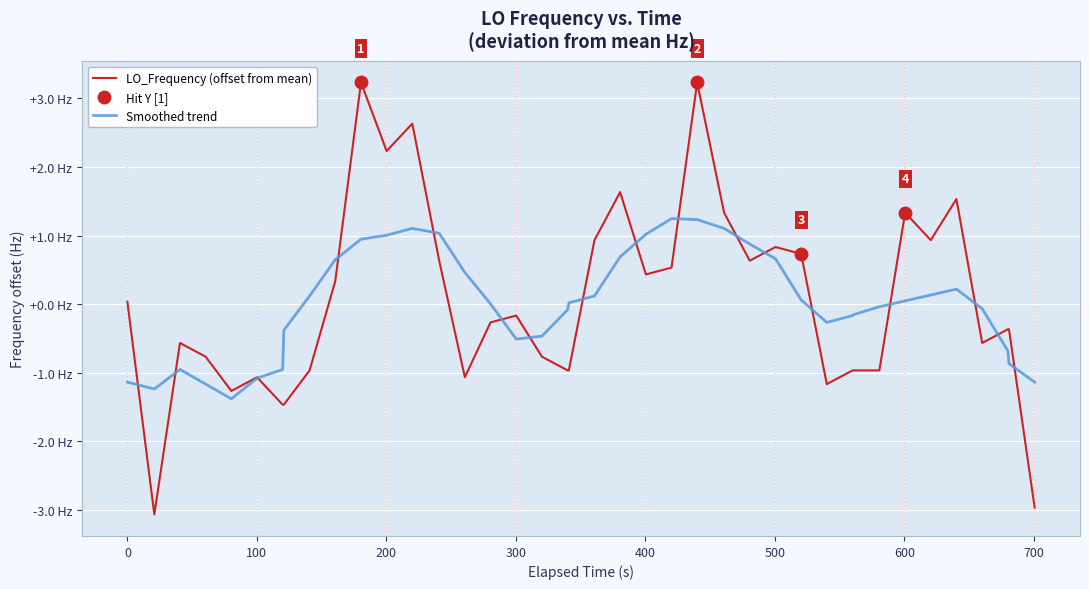

How many lines are shown in the chart?

2